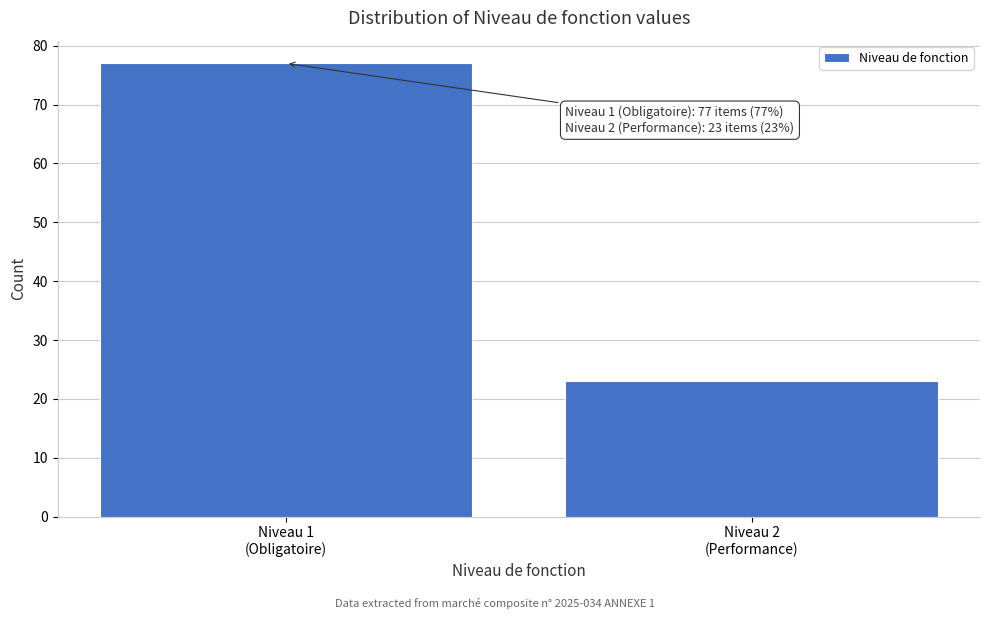

Reading left to right, extract all data points from this chart.

77	23